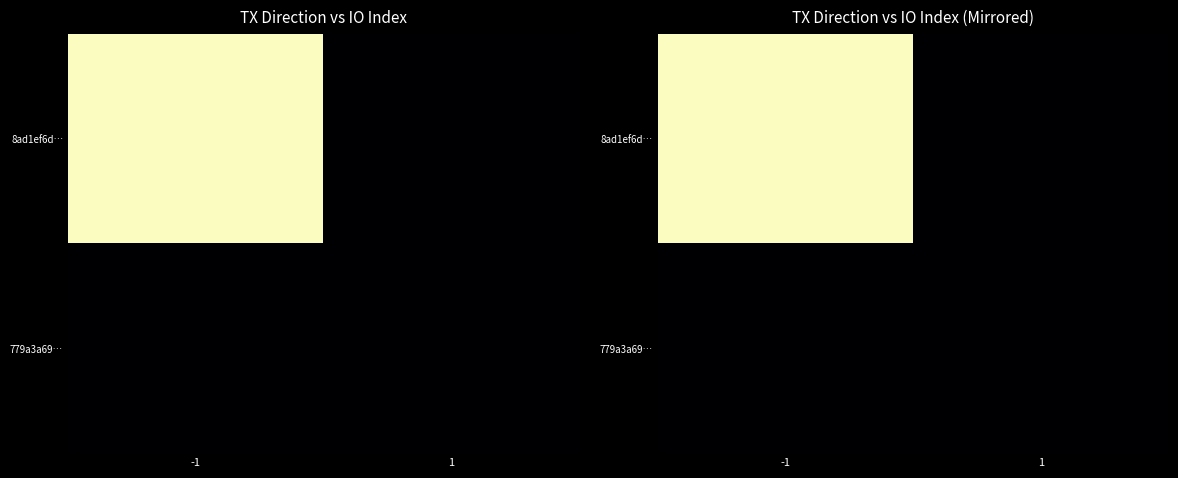

The value of 8ad1ef6d… at 1 is 0. True or false?

True